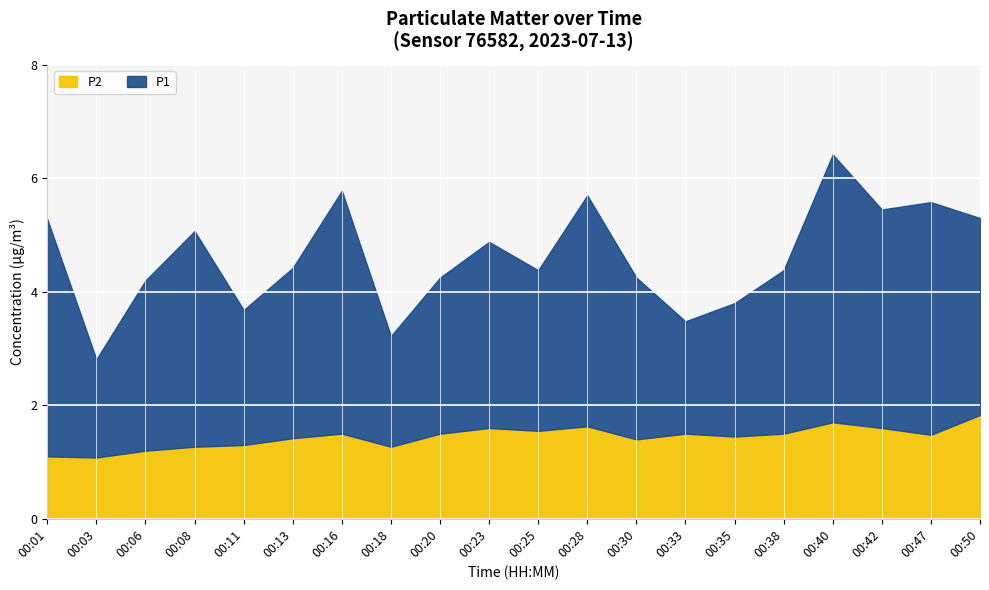

True or false: P1 has more than 1 points higher than both neighbors.

True